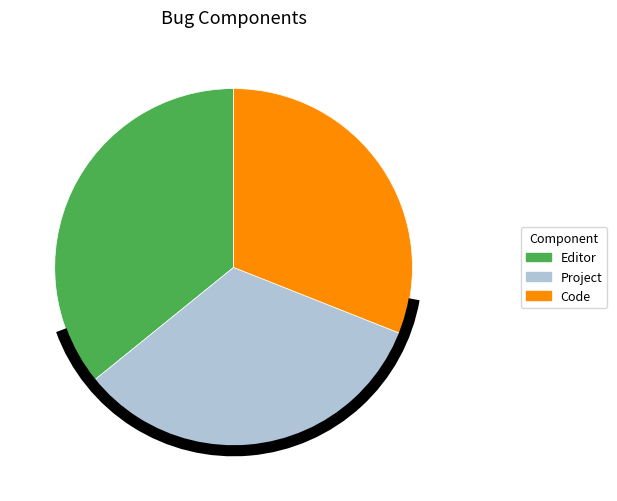

Do Project and Code together represent more than half of the pie?

Yes